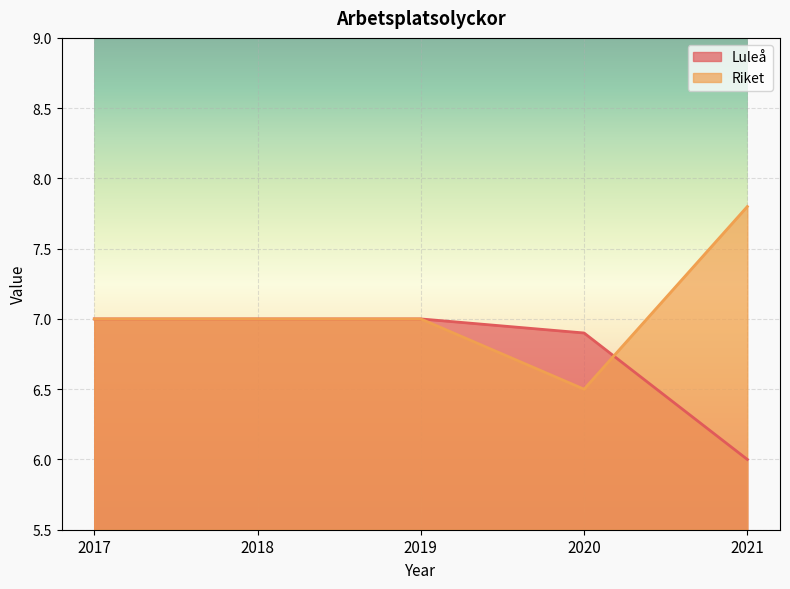

After their last crossing, which series has the higher values: Riket or Luleå?

Riket